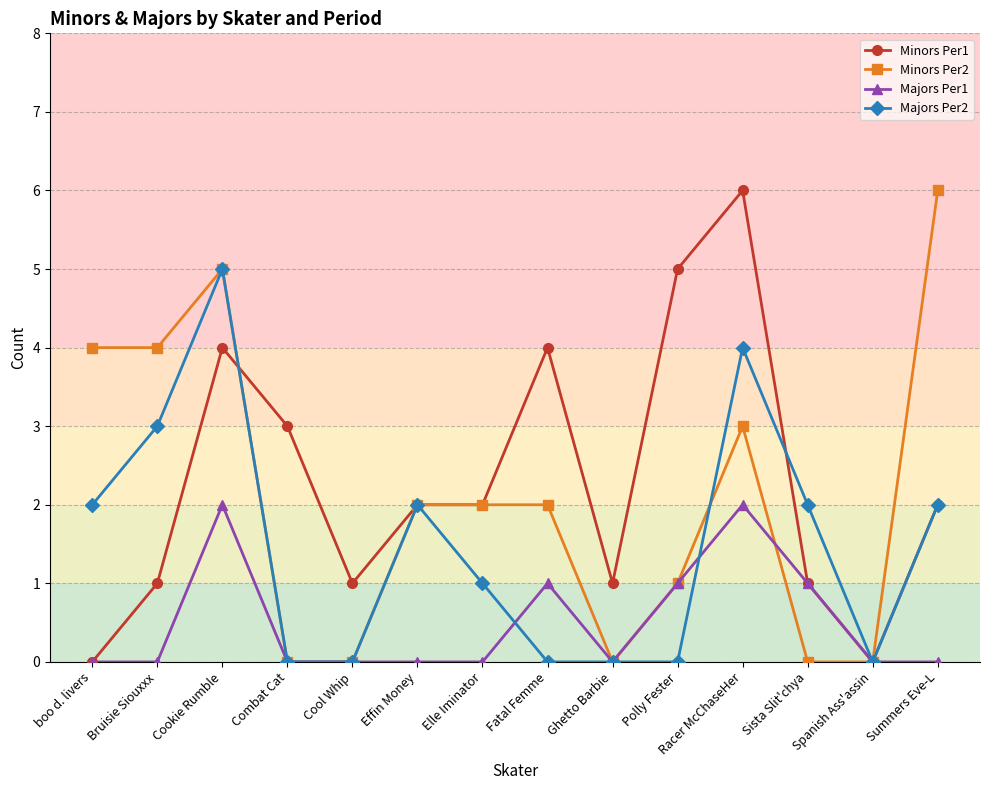

What is the label of the 9th point from the left?

Ghetto Barbie